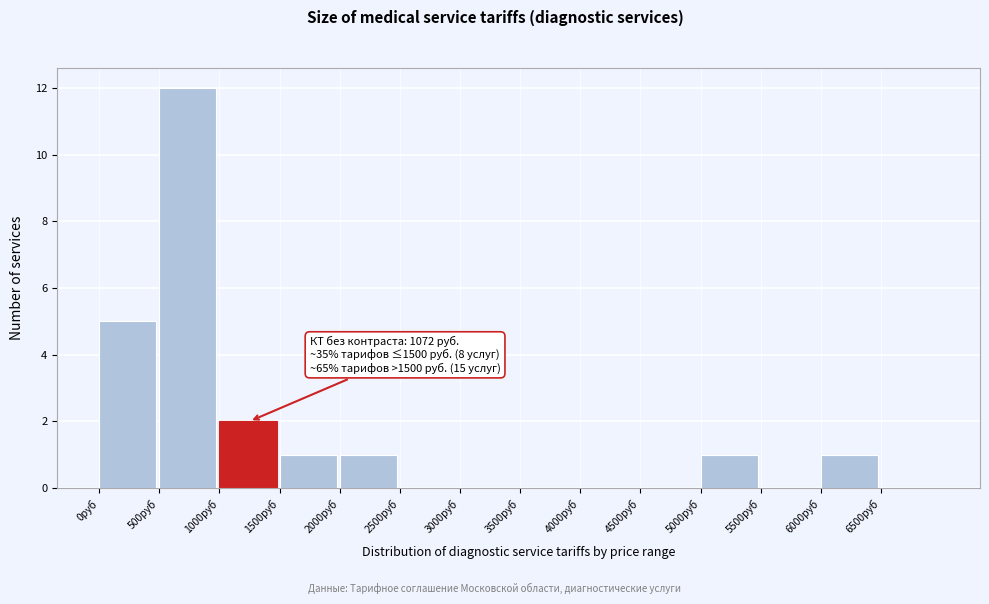

Over which range of the x-axis is the bar tallest?

500 to 1000